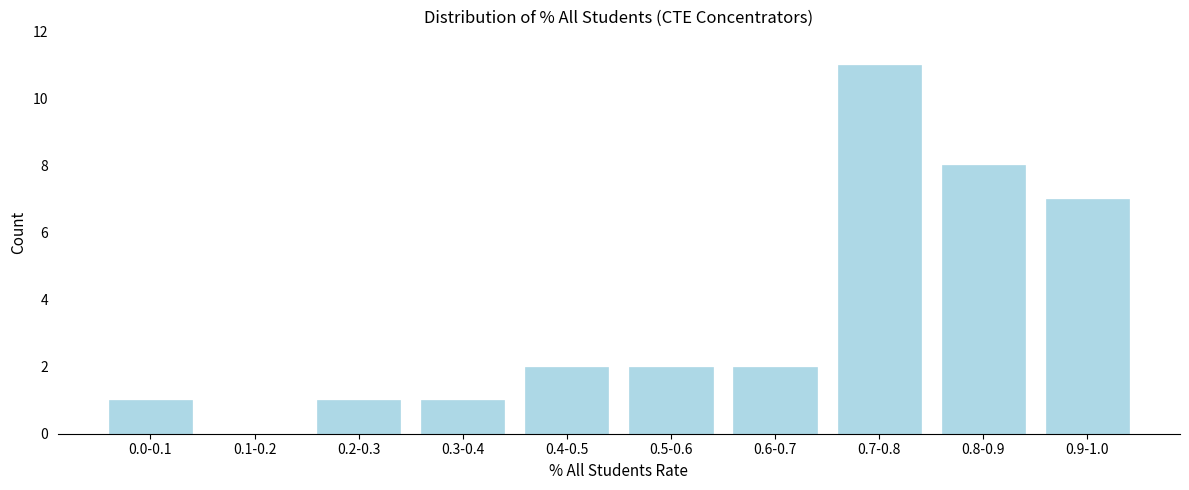

Reading left to right, list all the values displayed in this chart.

0.0-0.1=1	0.1-0.2=0	0.2-0.3=1	0.3-0.4=1	0.4-0.5=2	0.5-0.6=2	0.6-0.7=2	0.7-0.8=11	0.8-0.9=8	0.9-1.0=7